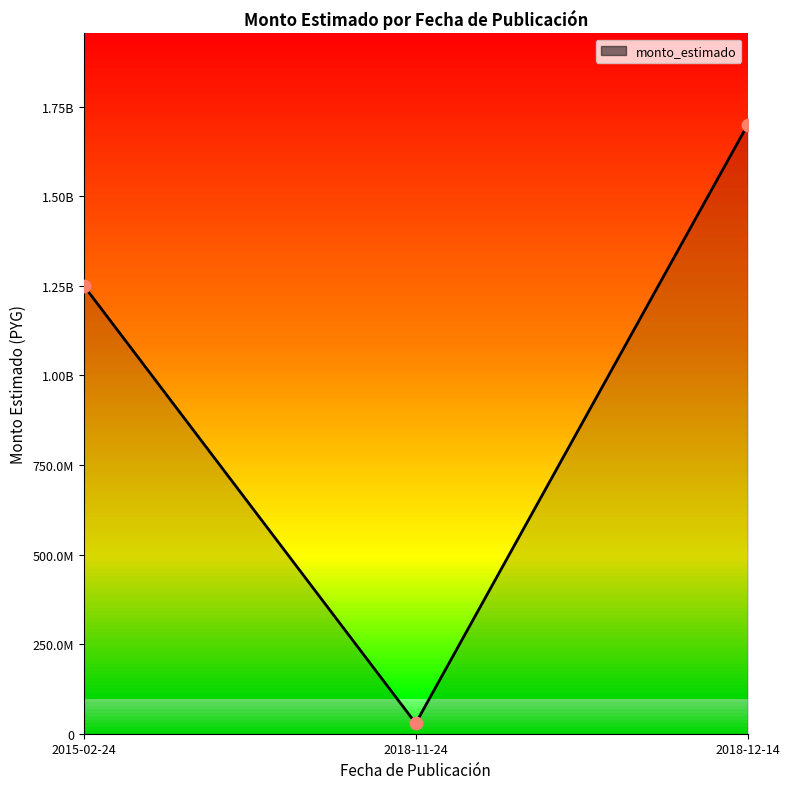

At how many categories does at least one series exceed 120897095?

2